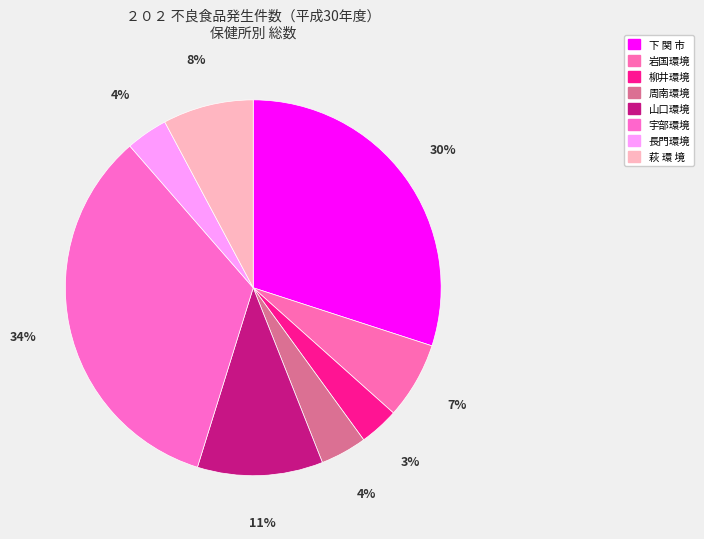

Which slice is the smallest?

柳井環境